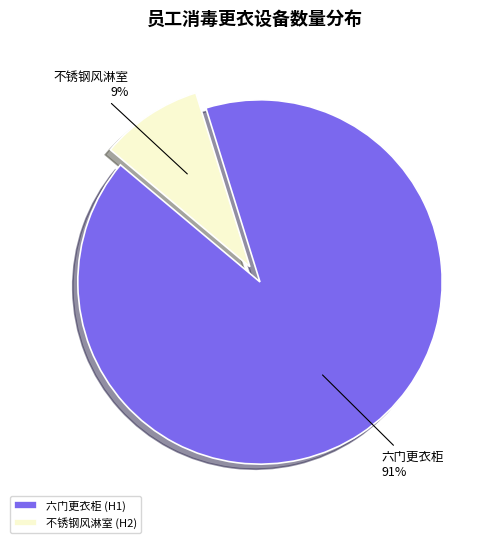

Is the sum of 六门更衣柜 (H1) and 不锈钢风淋室 (H2) greater than half?

Yes